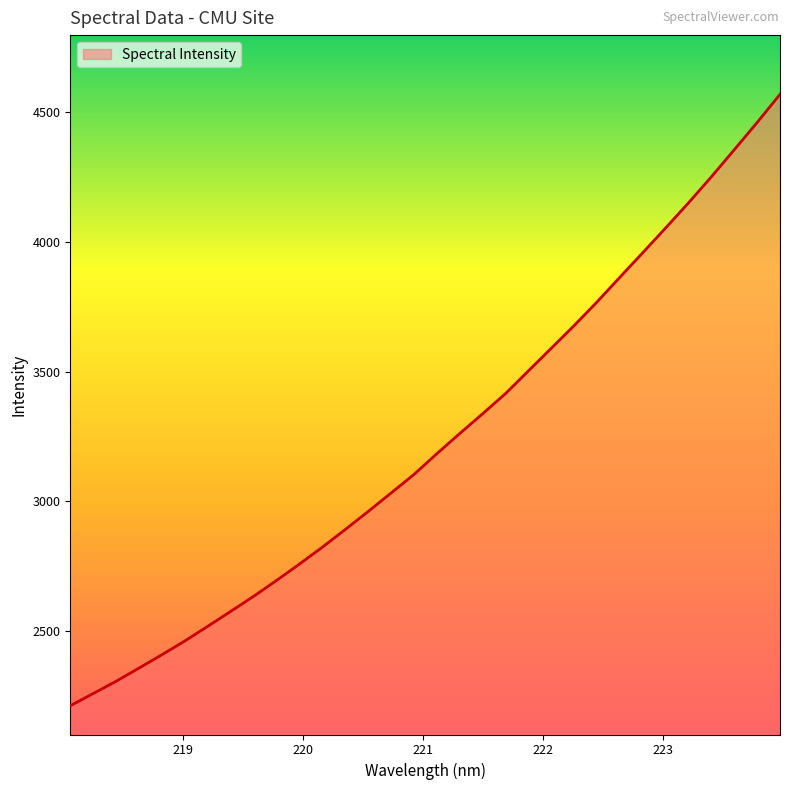

What is the greatest value displayed?

4568.4